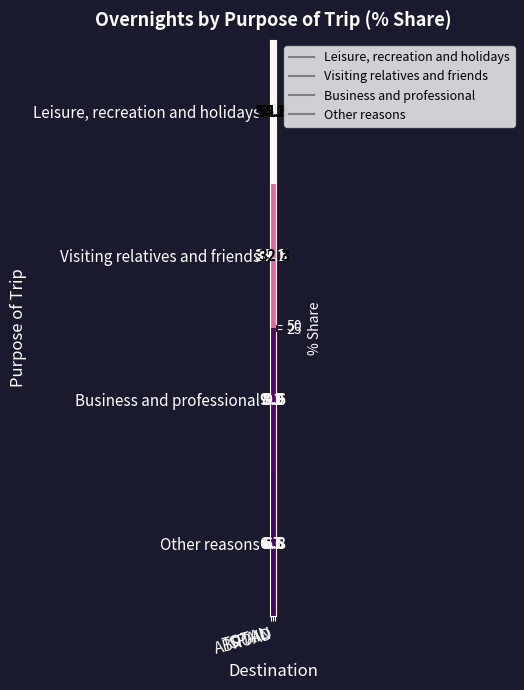

Which series has the largest range (max minus min)?

Leisure, recreation and holidays